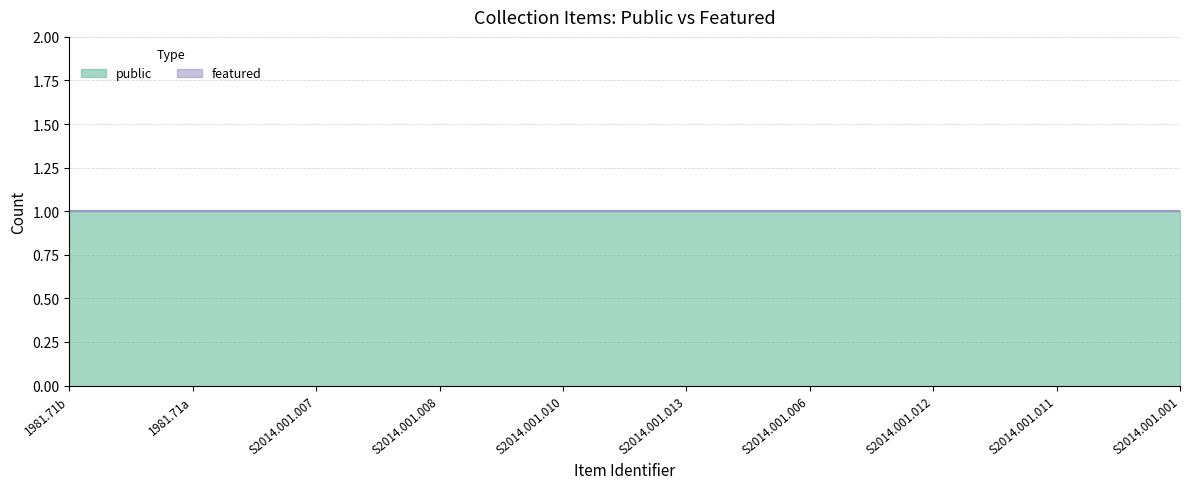

What is the label of the 2nd point from the right?

S2014.001.011